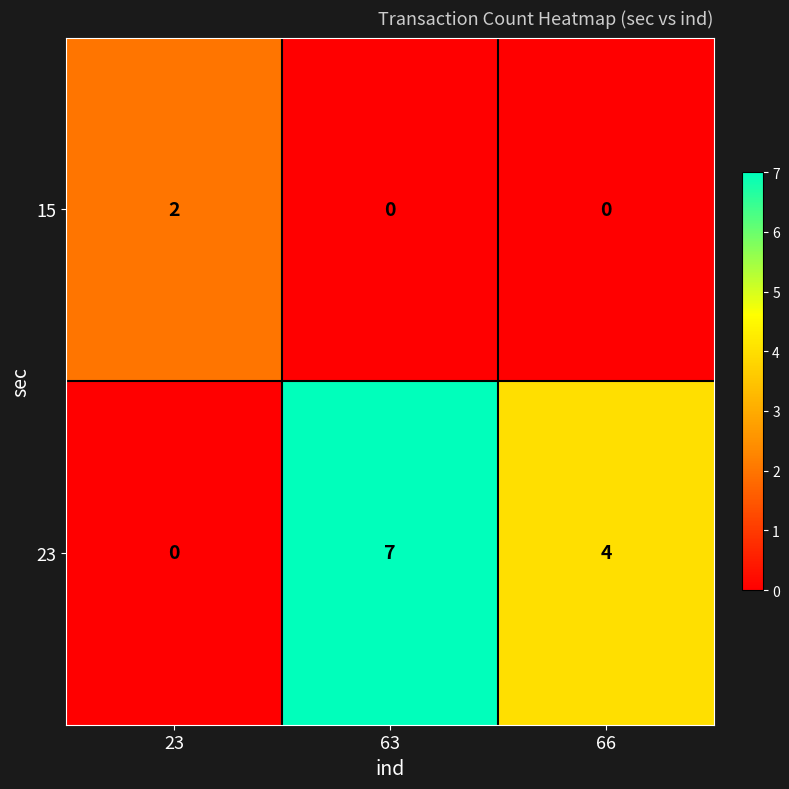

The value of 23 at 66 is 6. True or false?

False